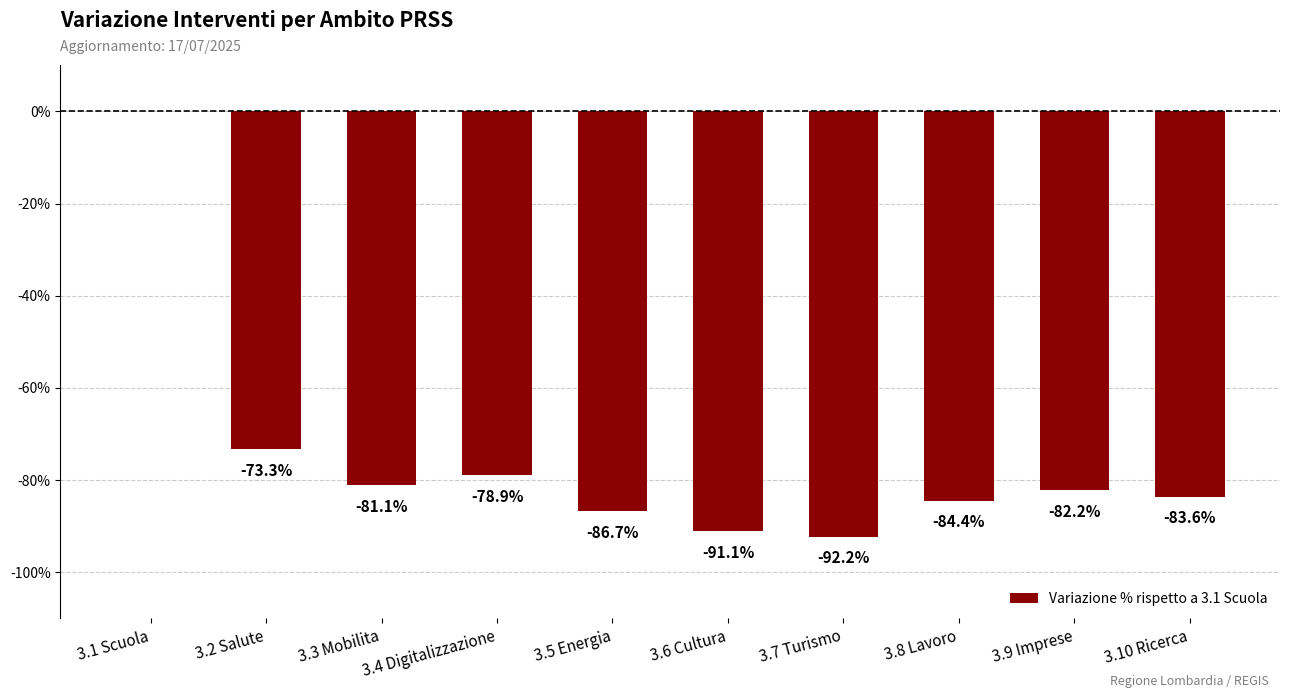

What is the sum of the values at 3.3 Mobilita and 3.9 Imprese?

-163.3